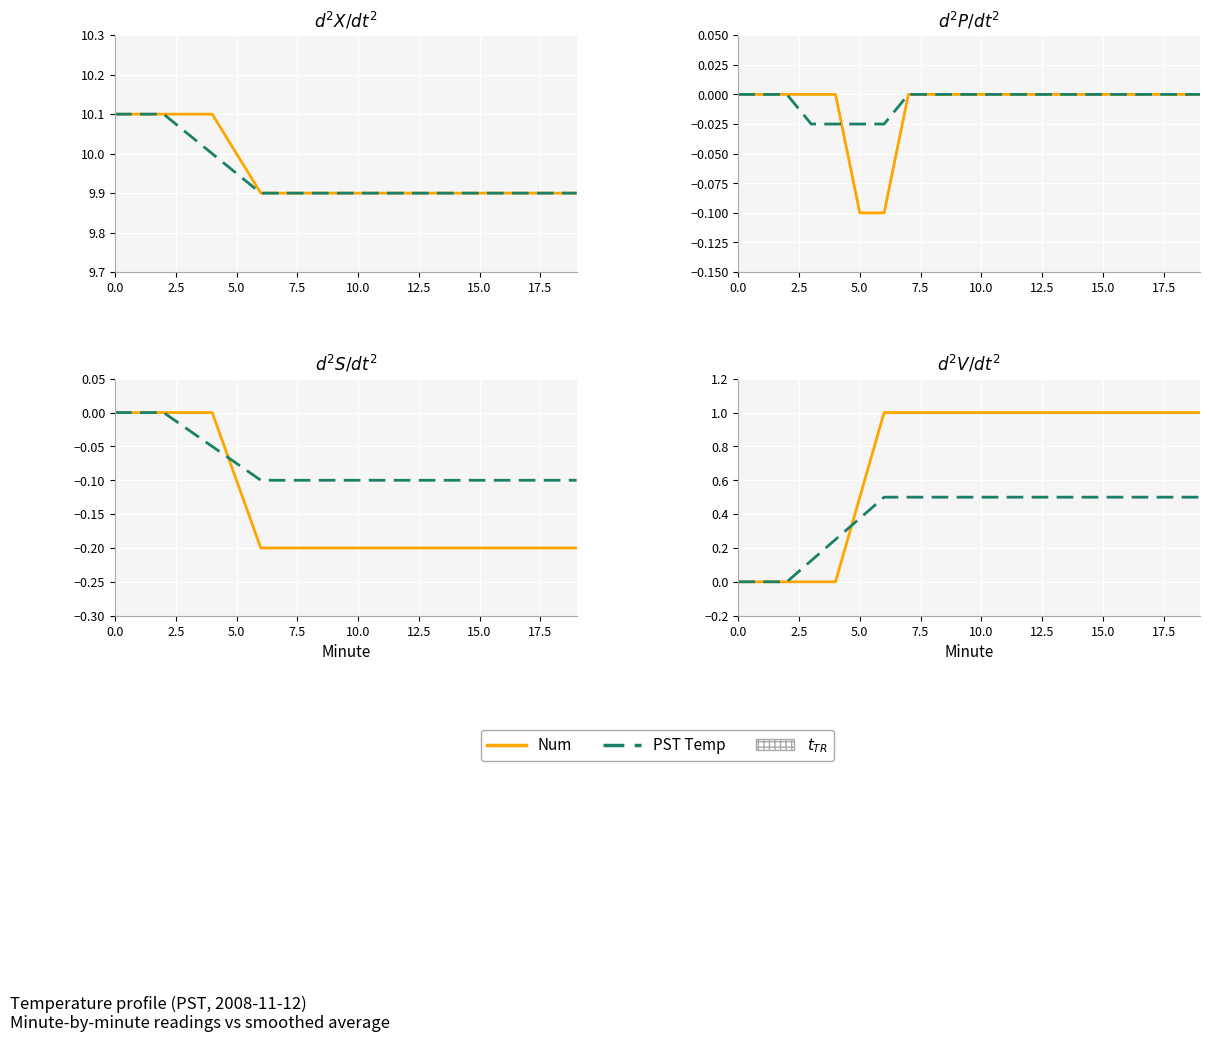

Which series has the largest total across all categories?

Num